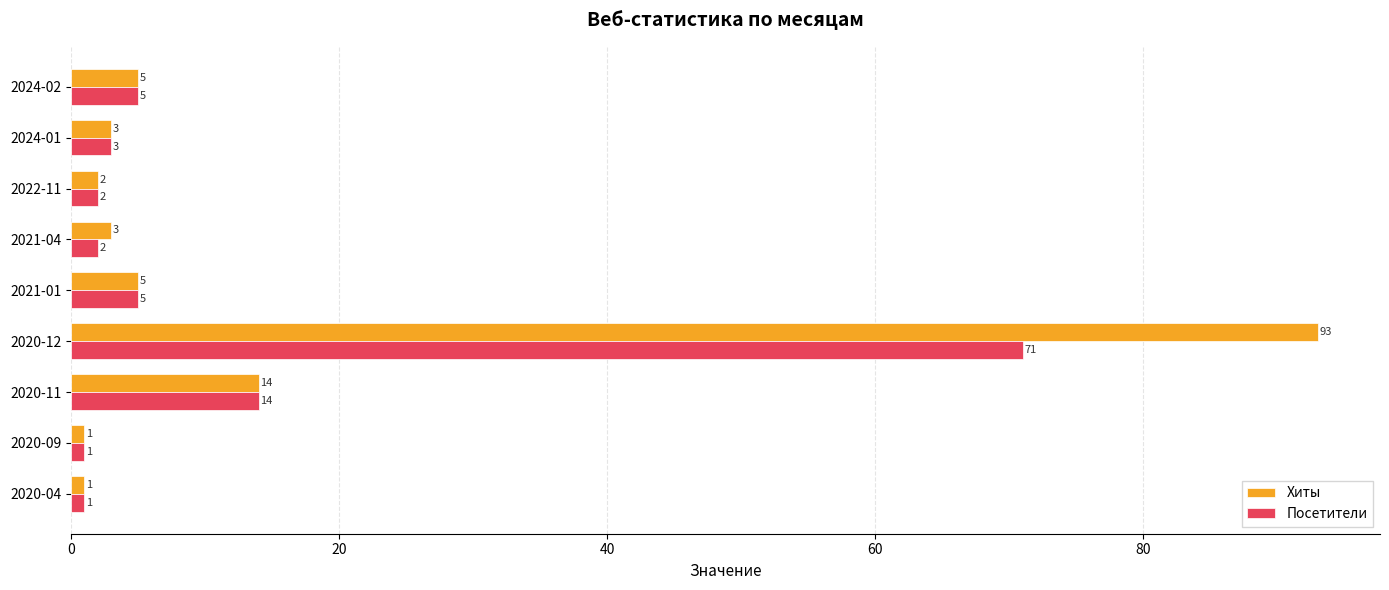

What is the sum of all Хиты values?

127